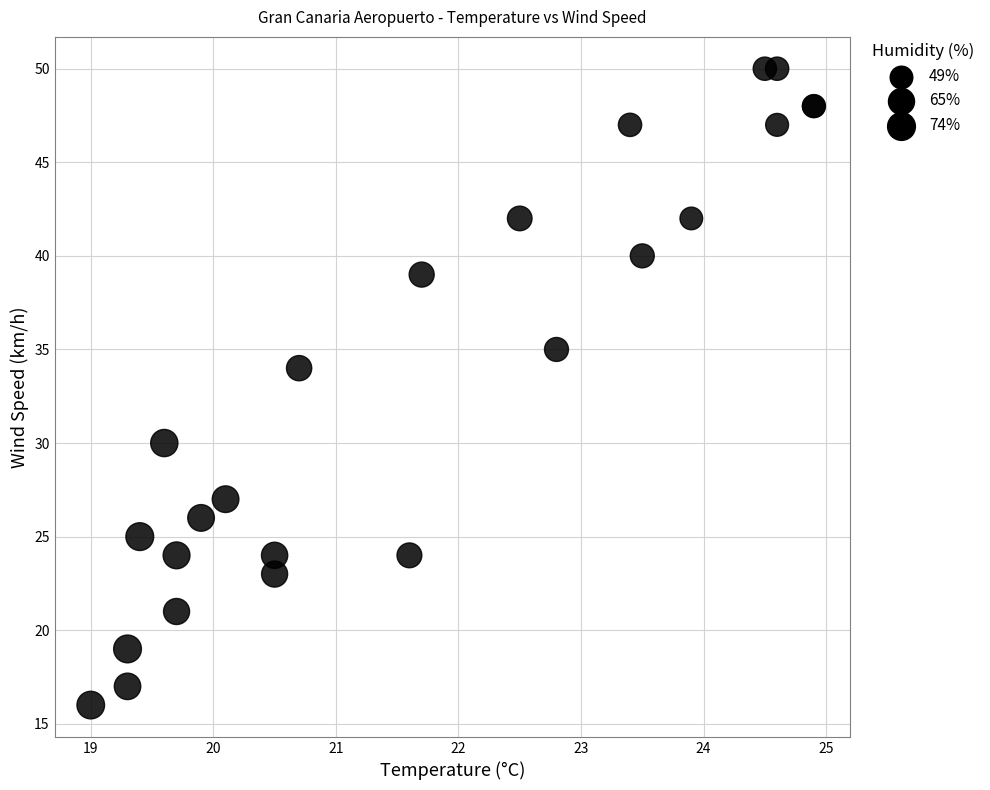

What Y value in the scatter plot is closest to 33?

34